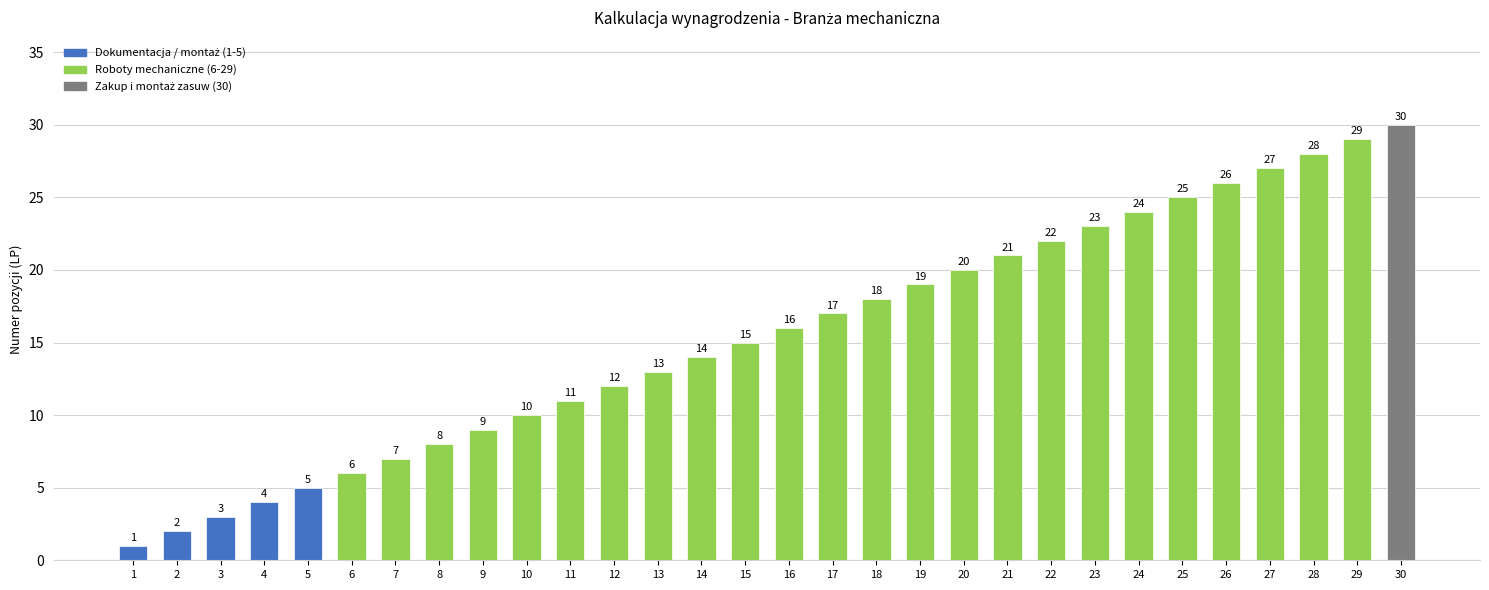

What is the change in value from 10 to 25?

+15